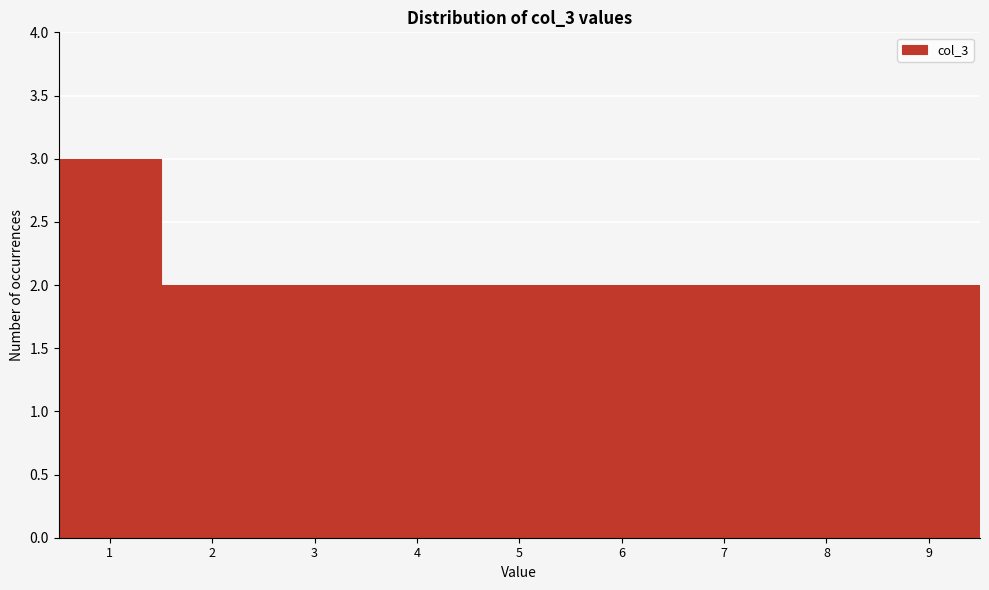

Reading left to right, transcribe all the data shown in this chart.

3	2	2	2	2	2	2	2	2